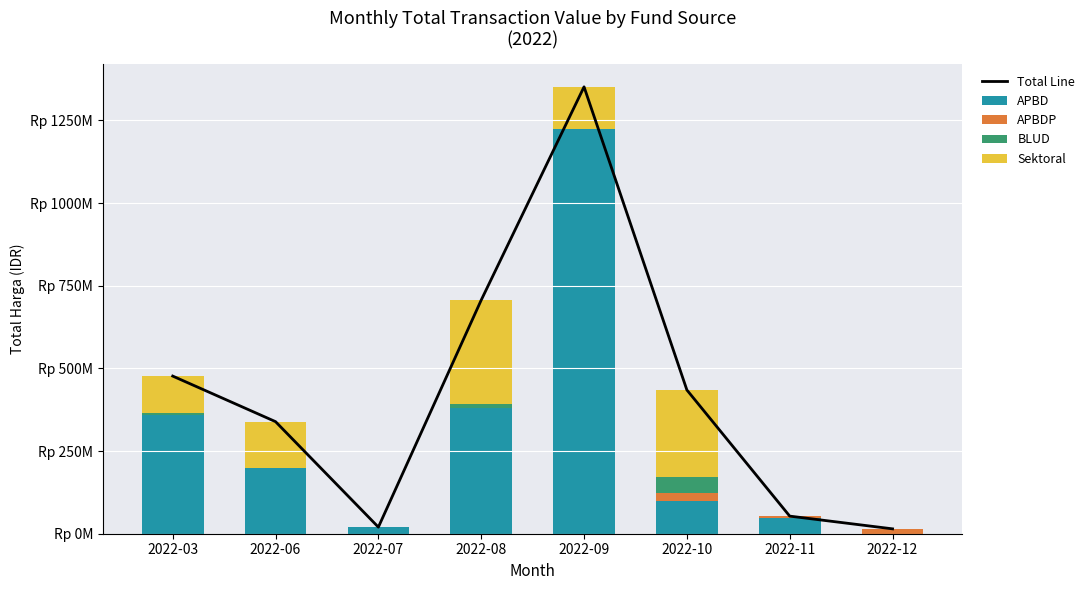

Reading right to left, transcribe all the data shown in this chart.

Total Line: 2022-12=14750000	2022-11=53233000	2022-10=434796150	2022-09=1351682000	2022-08=706638780	2022-07=19950000	2022-06=339000000	2022-03=476825990
APBD: 2022-12=0	2022-11=48140000	2022-10=98000000	2022-09=1224682000	2022-08=379075000	2022-07=19950000	2022-06=199200000	2022-03=359500000
APBDP: 2022-12=14750000	2022-11=5093000	2022-10=25200000	2022-09=0	2022-08=0	2022-07=0	2022-06=0	2022-03=0
BLUD: 2022-12=0	2022-11=0	2022-10=49478000	2022-09=0	2022-08=13442000	2022-07=0	2022-06=0	2022-03=6936000
Sektoral: 2022-12=0	2022-11=0	2022-10=262118150	2022-09=127000000	2022-08=314121780	2022-07=0	2022-06=139800000	2022-03=110389990